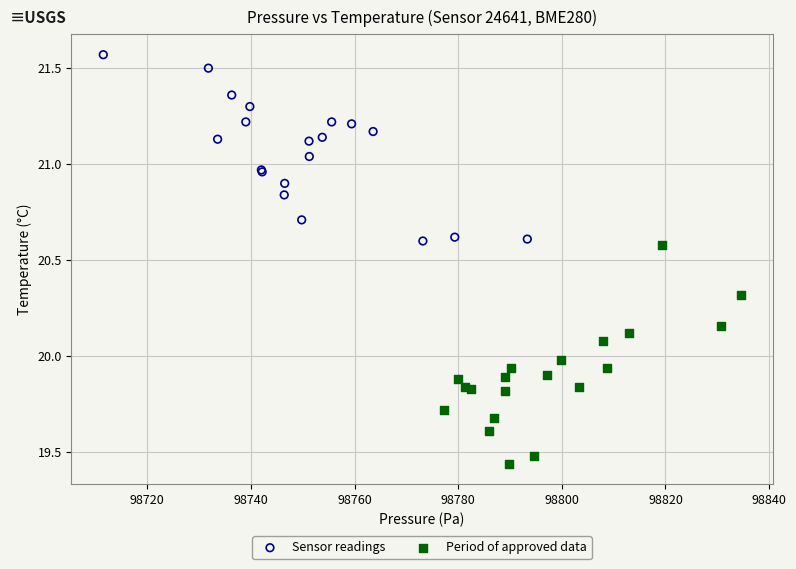

What are all the series names shown in the legend?

Sensor readings, Period of approved data